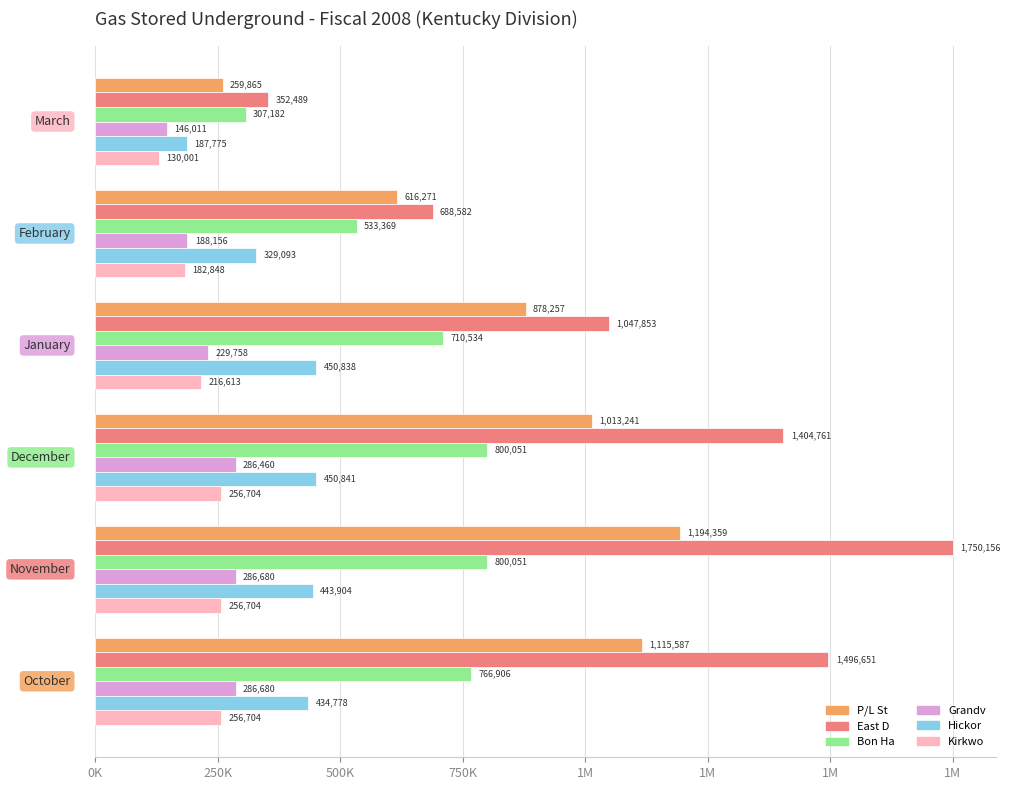

What are all the series names shown in the legend?

P/L St, East D, Bon Ha, Grandv, Hickor, Kirkwo